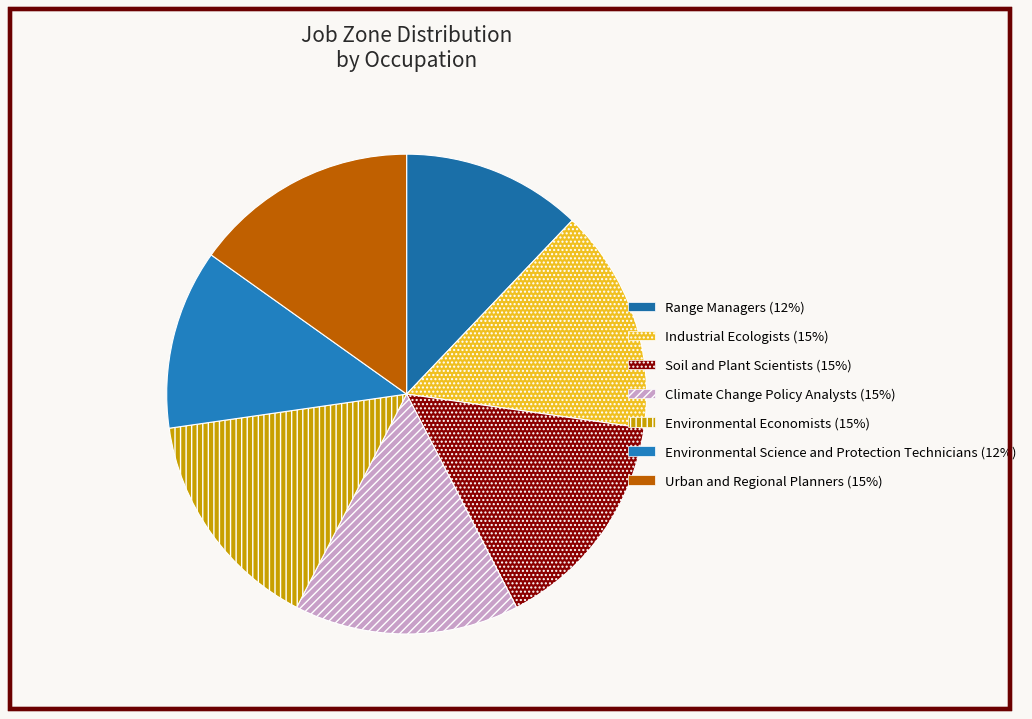

Does any single category account for the majority?

No